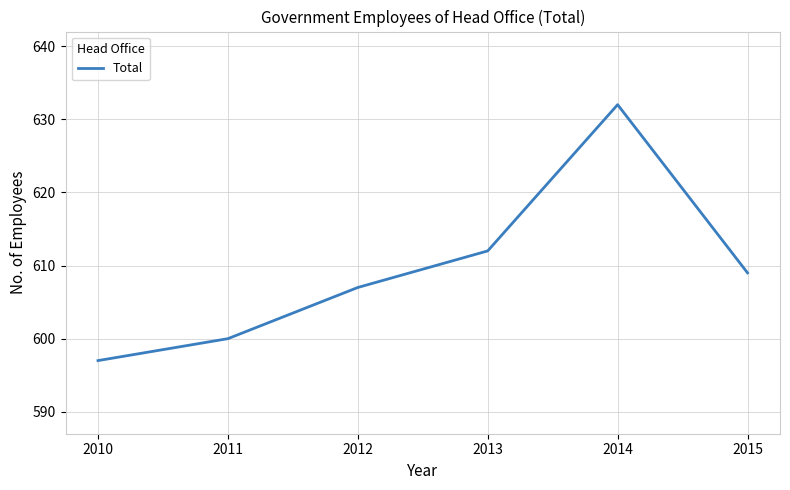

How many lines are shown in the chart?

1